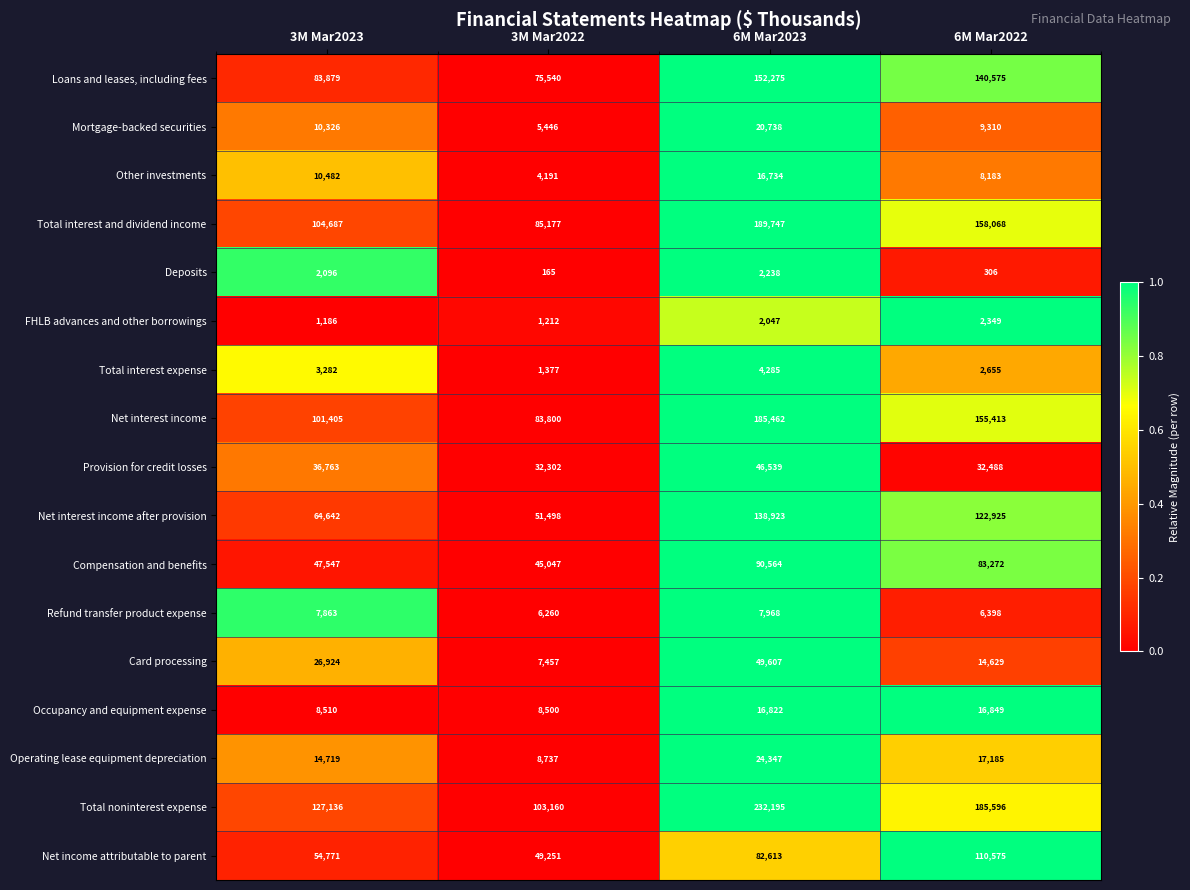

At which category is the sum across all series the highest?

6M Mar2023